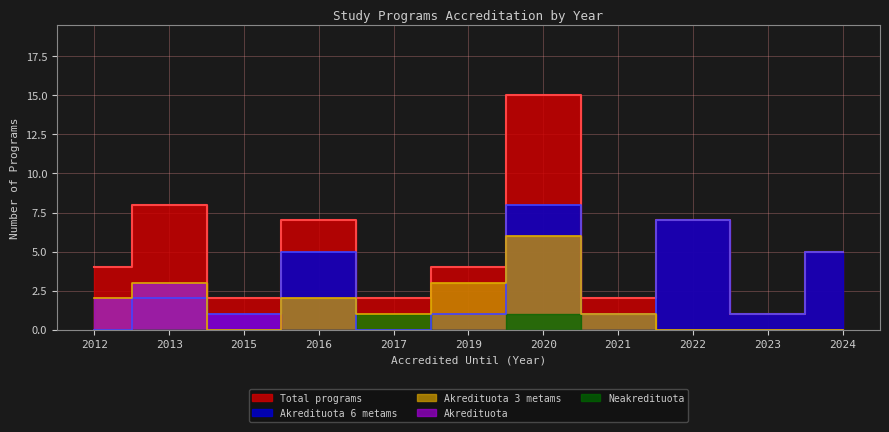

Is it true that Akredituota 3 metams equals 0 at 2024?

True